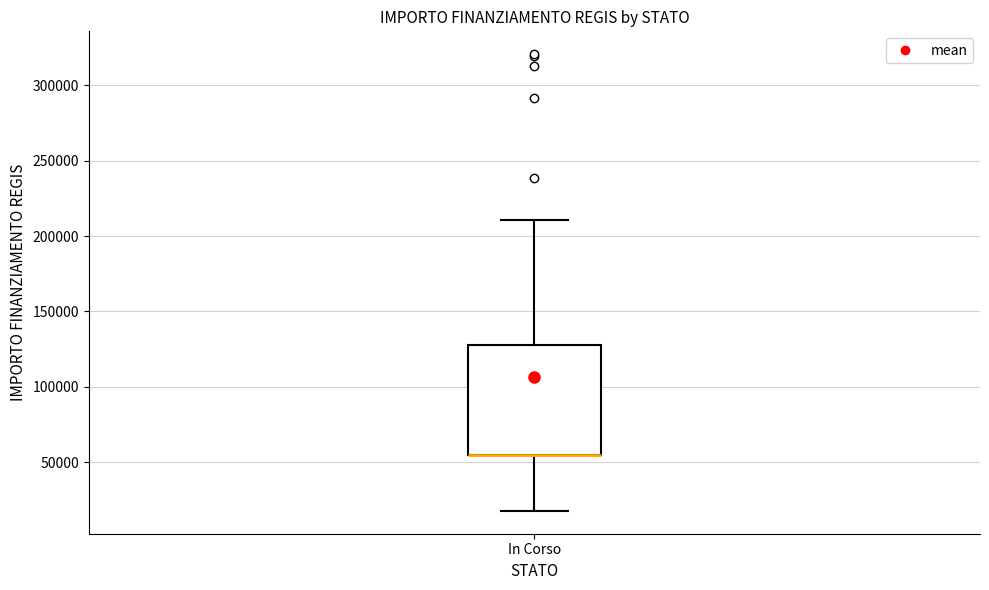

Read this box plot against the y-axis: the position of the median line, the range covered by the box, and the ends of both whiskers. The values are not printed on the chart, so give them approximately, as read against the axis.

median 55000 (drawn on the box's lower edge), box 55000 to 130000, whiskers 20000 to 210000